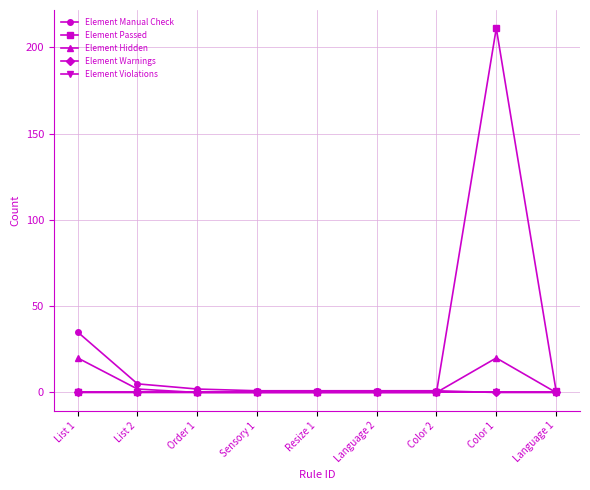

Does the chart have visible grid lines?

Yes